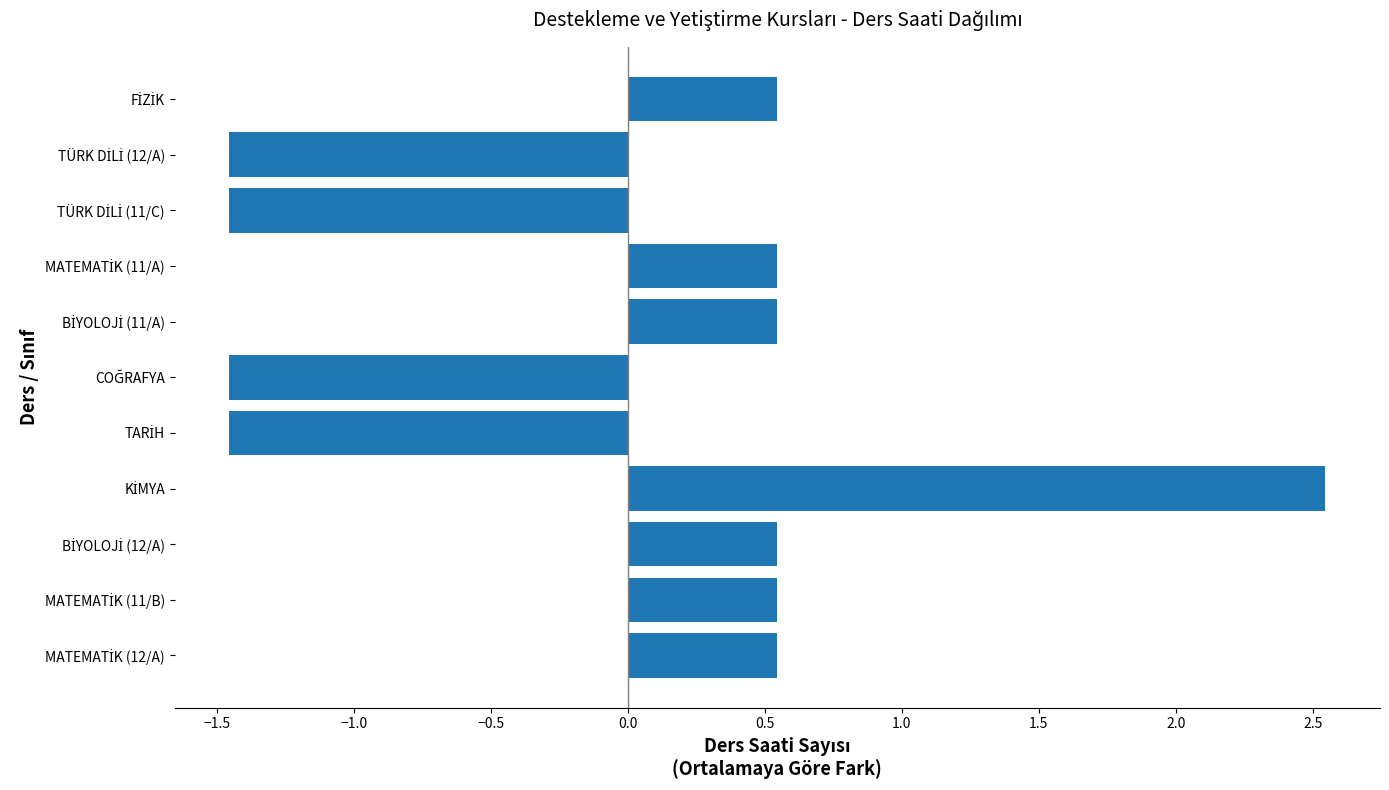

What is the difference between the second highest and second lowest values?

2.0